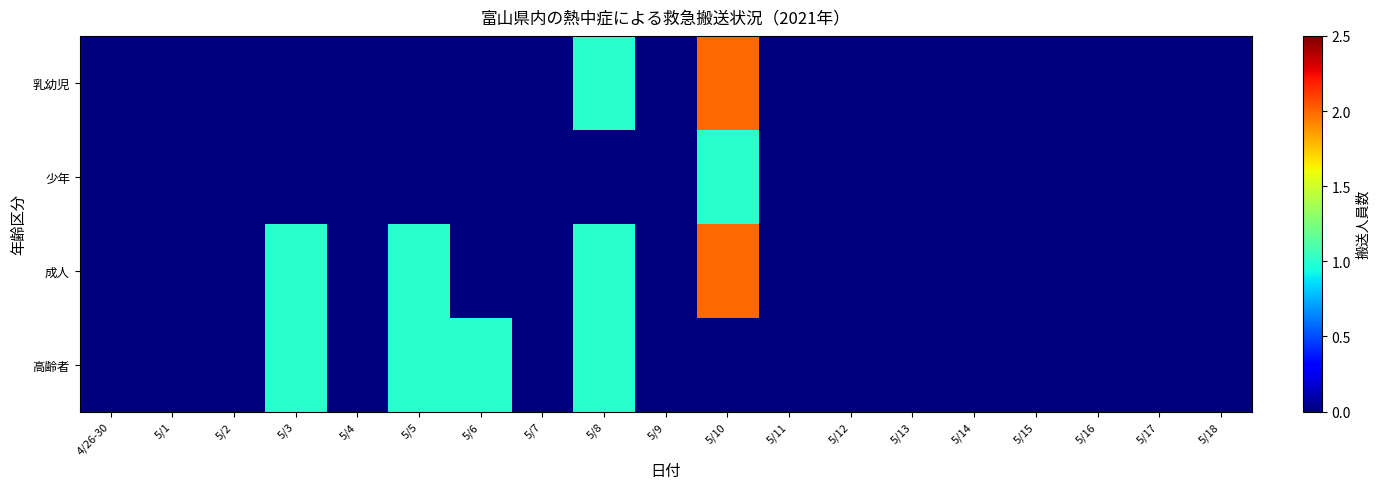

At which category does the chart reach its peak across all series?

5/10